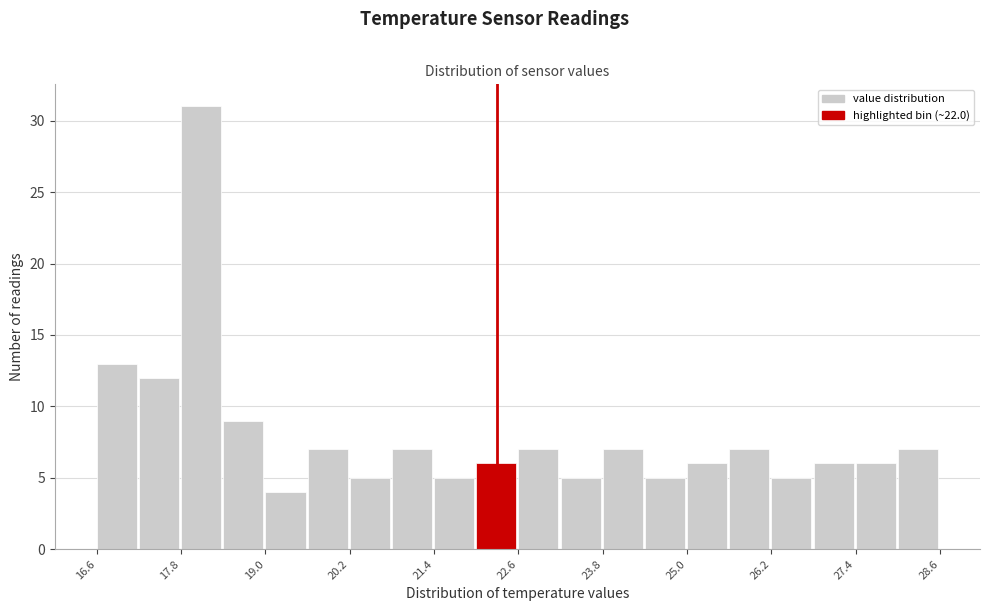

Read against the x-axis, roughly where is the centre of the tallest bar?

18.0